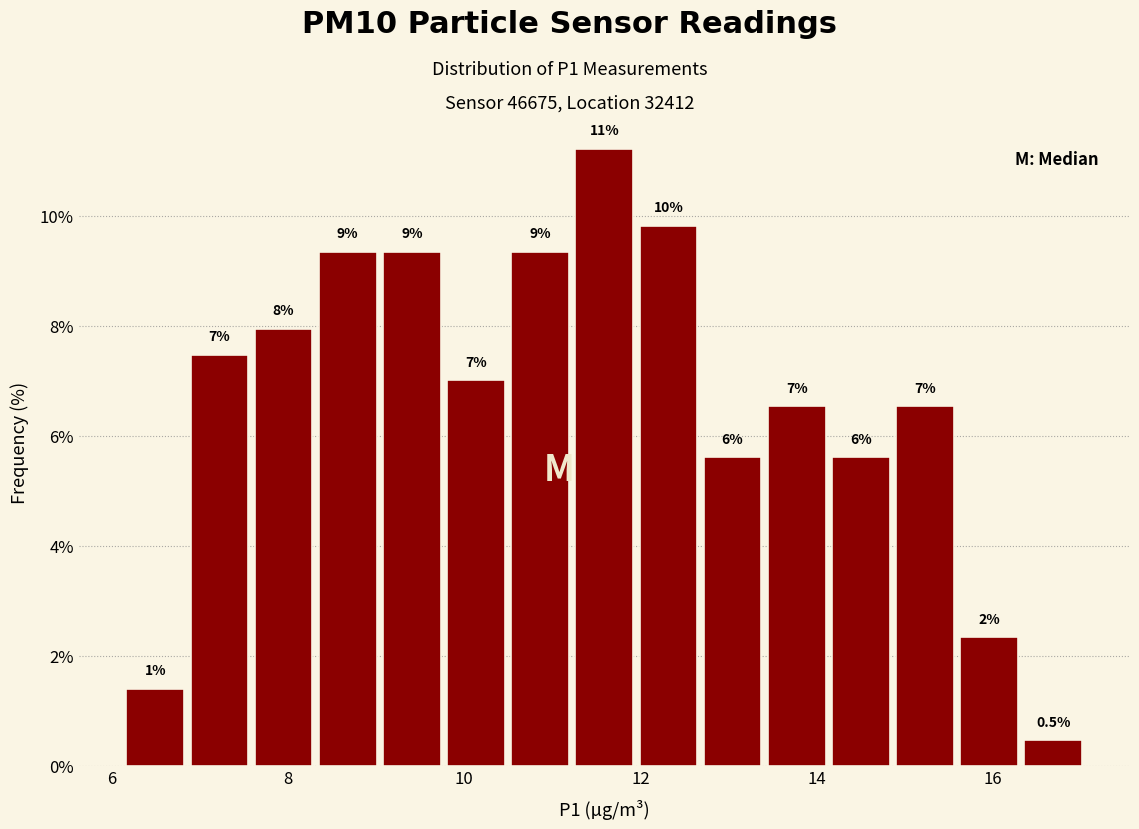

Read against the x-axis, roughly where is the centre of the tallest bar?

11.6